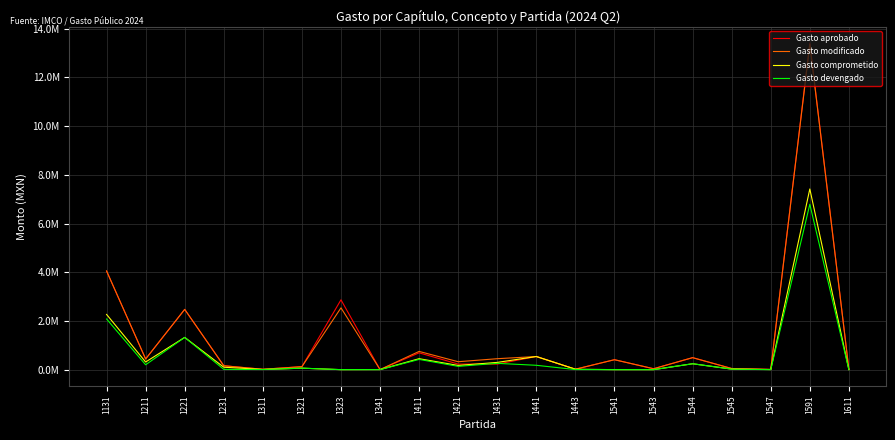

Is this an area chart (filled region under the line)?

No